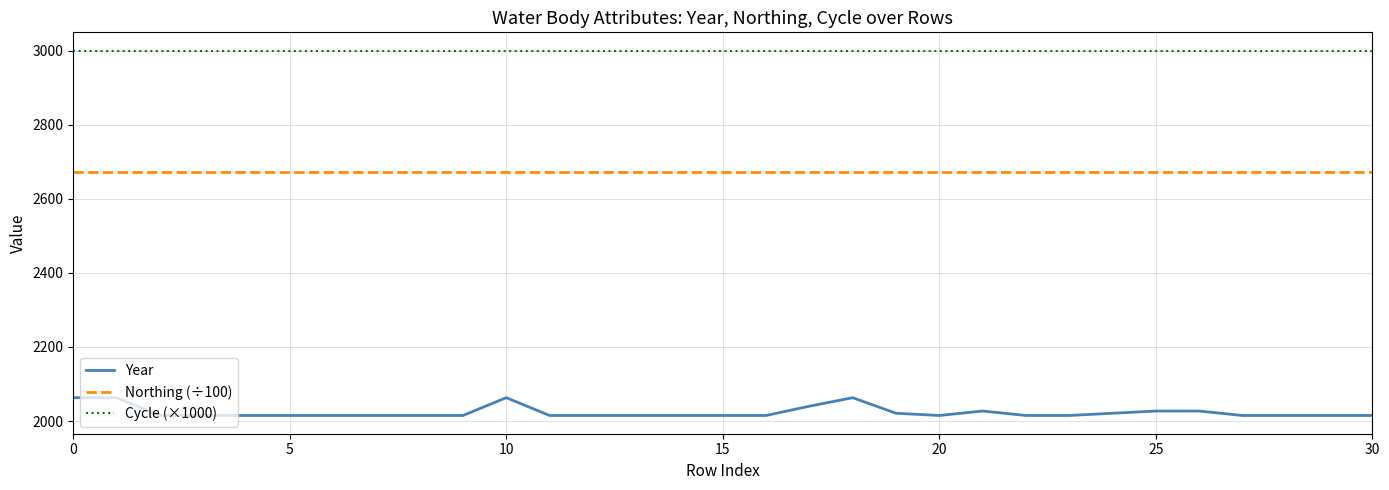

True or false: Year and Northing (÷100) intersect in this chart.

False